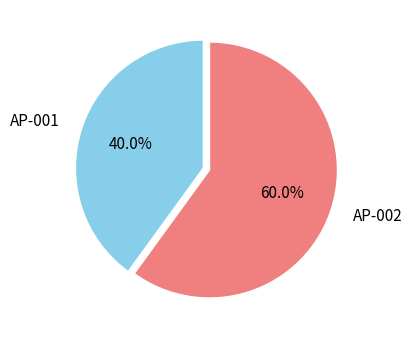

Is it true that AP-001 is 33% of the pie?

False